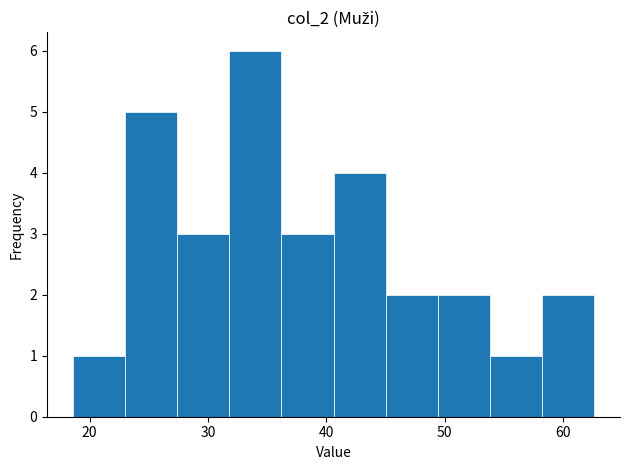

What is the height of the bar covering 36 to 41 on the x-axis? Neither the bar edges nor the heights are printed on the chart, so give them approximately, as read against the axes.

3